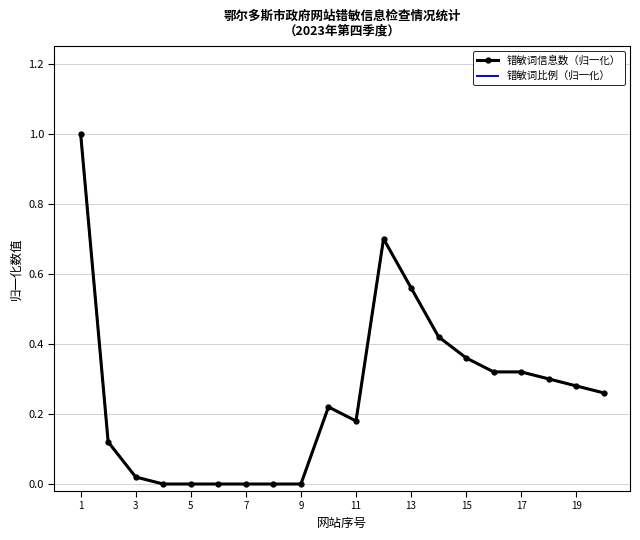

How many distinct data groups are displayed?

2